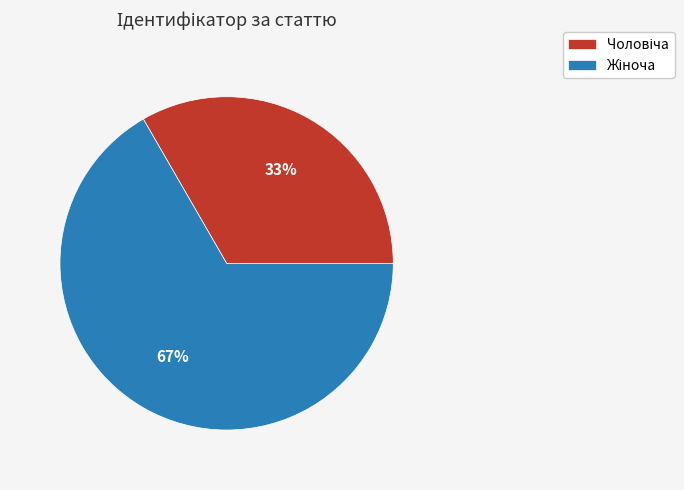

To the nearest percent, what is the average slice percentage?

50%